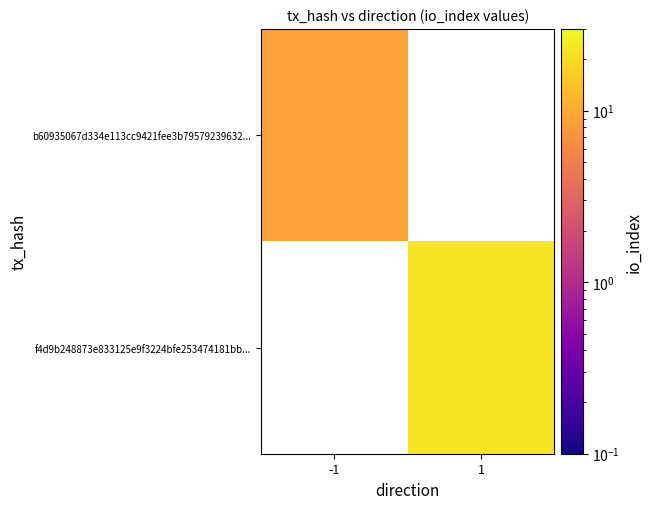

Count the number of categories in the chart.

2